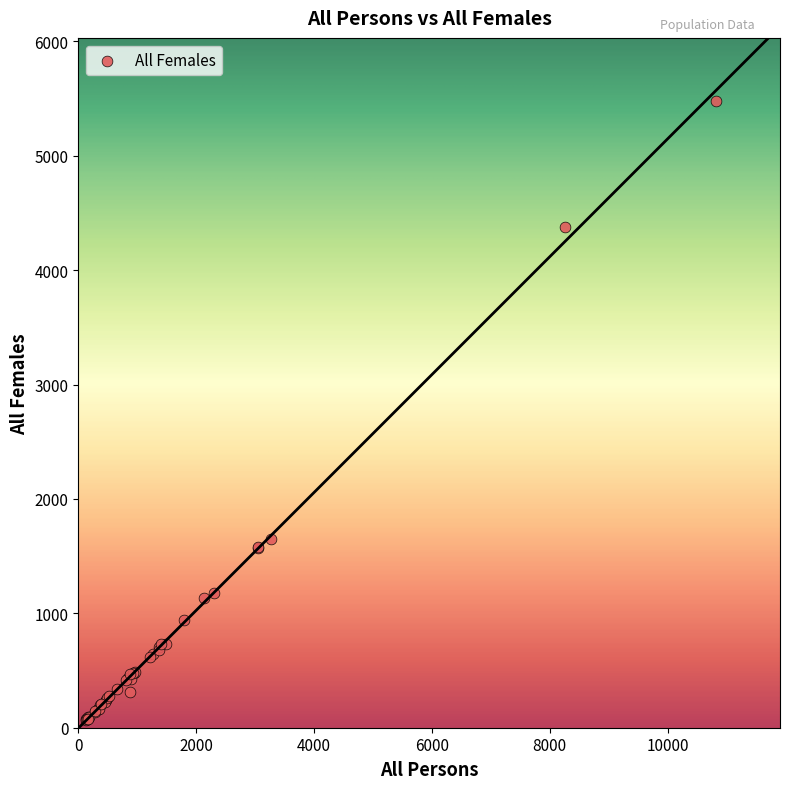

What Y value in the scatter plot is closest to 2773?

1653